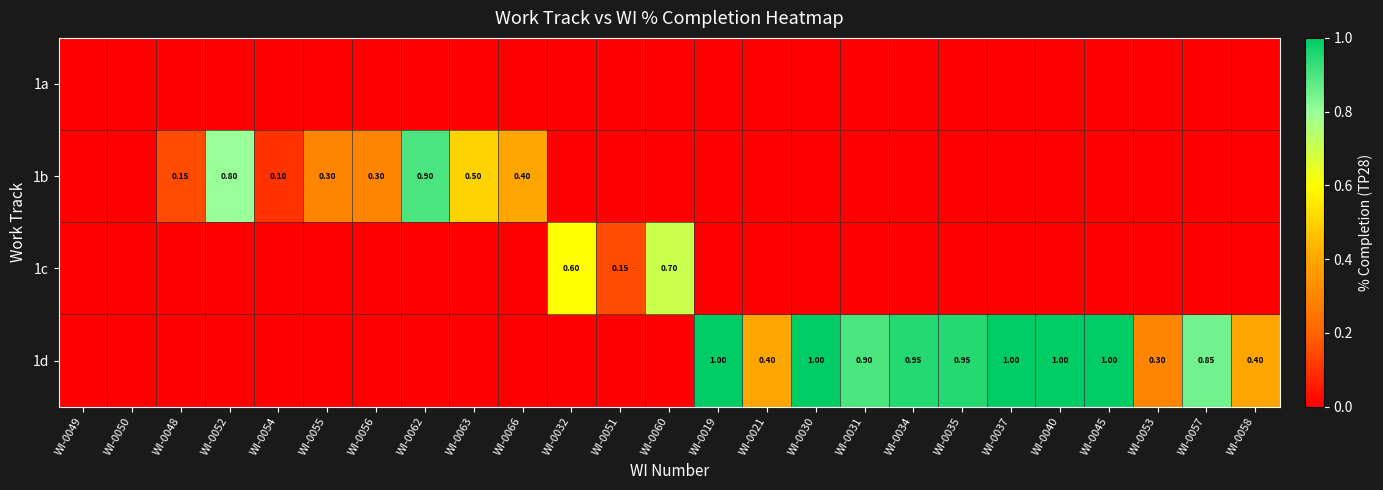

Which label corresponds to the smallest value in the chart?

WI-0049